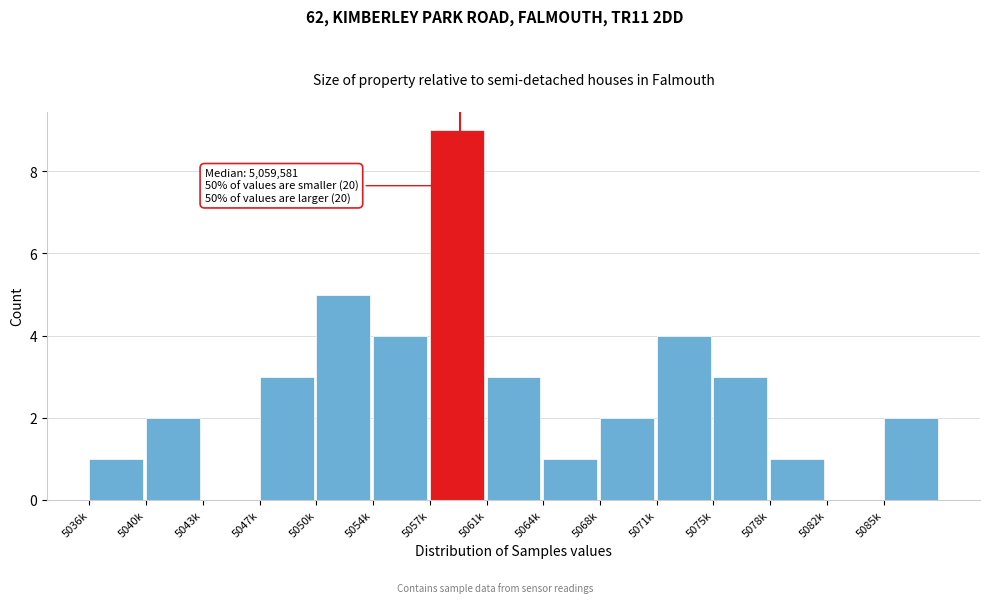

Reading left to right, extract all data points from this chart.

5036k=1	5040k=2	5043k=0	5047k=3	5050k=5	5054k=4	5057k=9	5061k=3	5064k=1	5068k=2	5071k=4	5075k=3	5078k=1	5082k=0	5085k=2